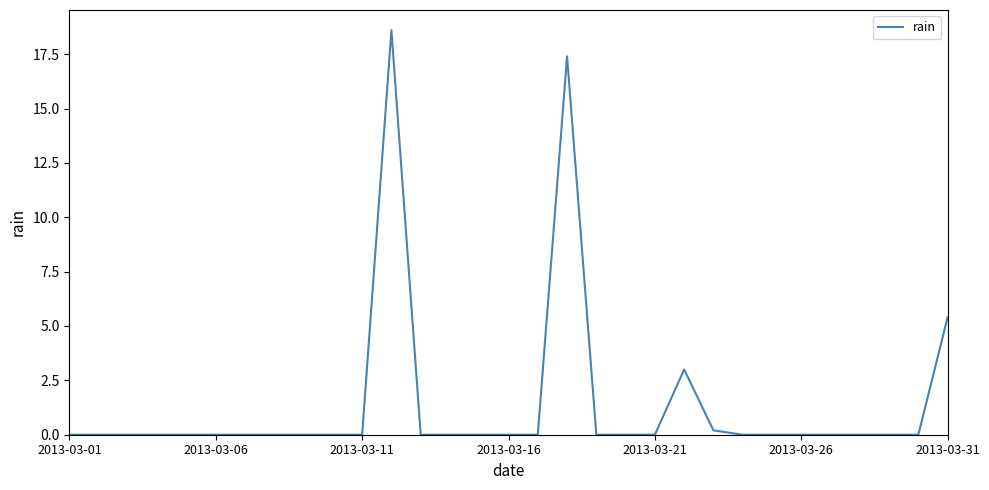

Does the chart have visible grid lines?

No